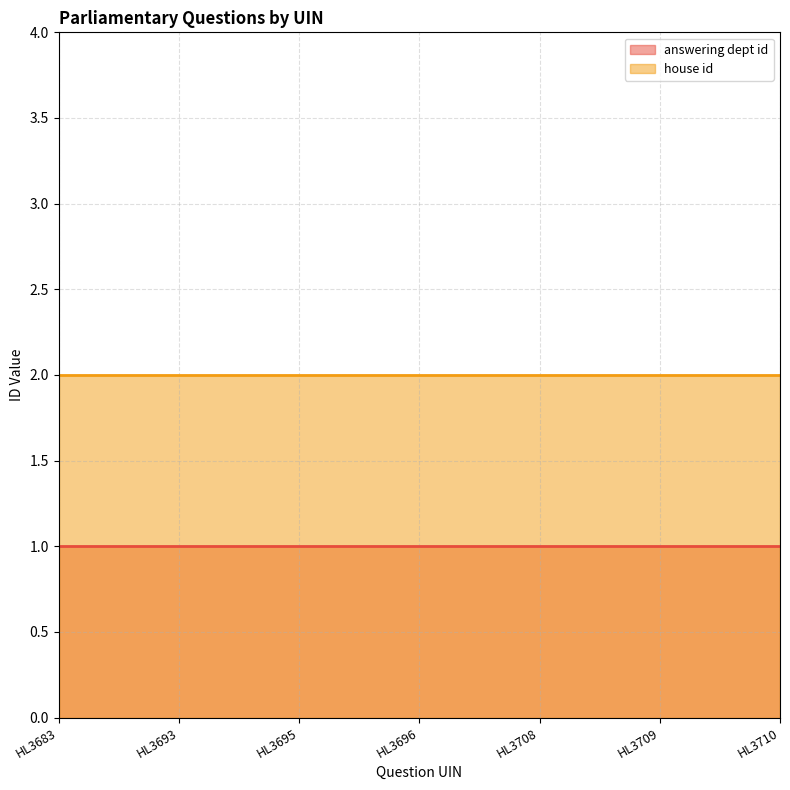

How many distinct data groups are displayed?

2